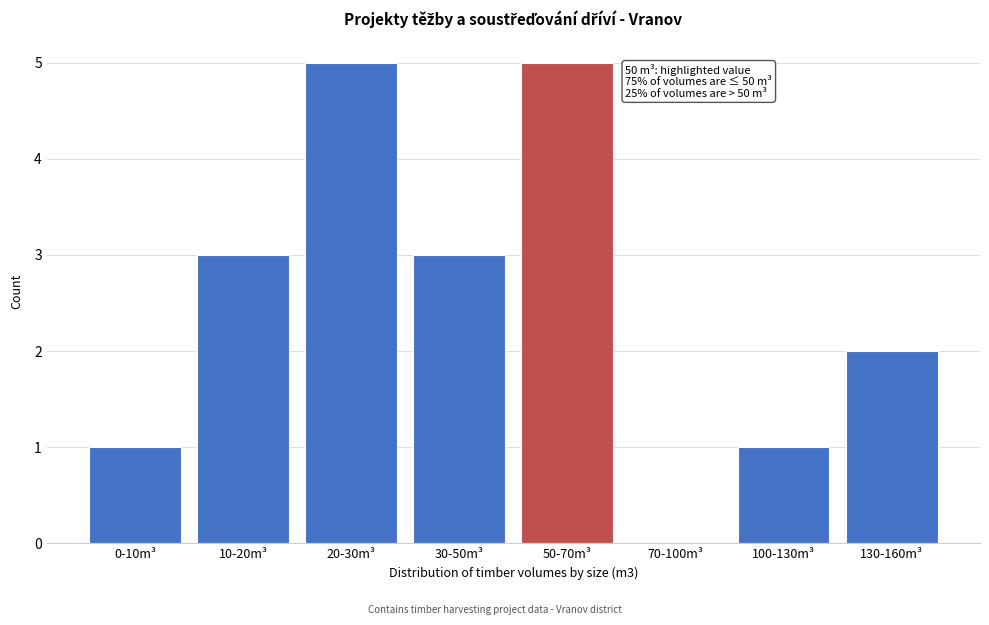

Reading left to right, what are all the values shown in this chart?

0-10m³=1	10-20m³=3	20-30m³=5	30-50m³=3	50-70m³=5	70-100m³=0	100-130m³=1	130-160m³=2